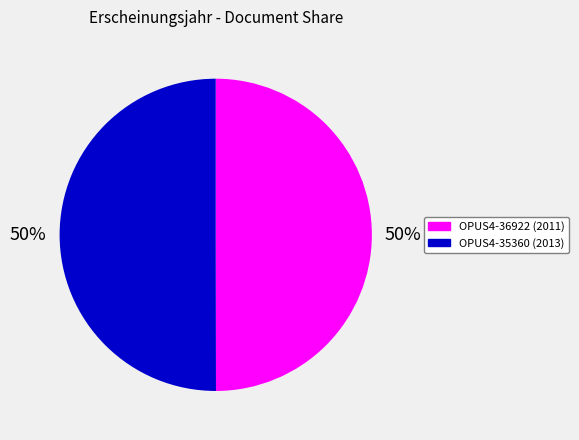

To the nearest percent, what portion does OPUS4-35360 represent?

50%